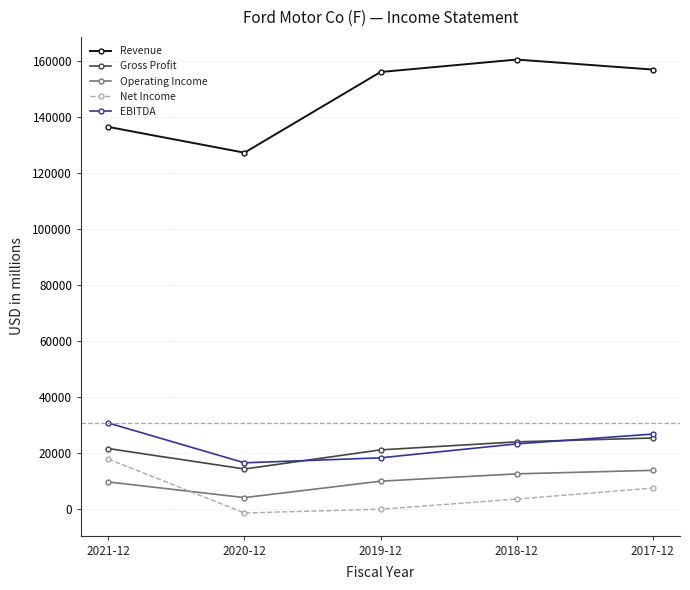

True or false: Net Income has more than 2 interior local peaks.

False